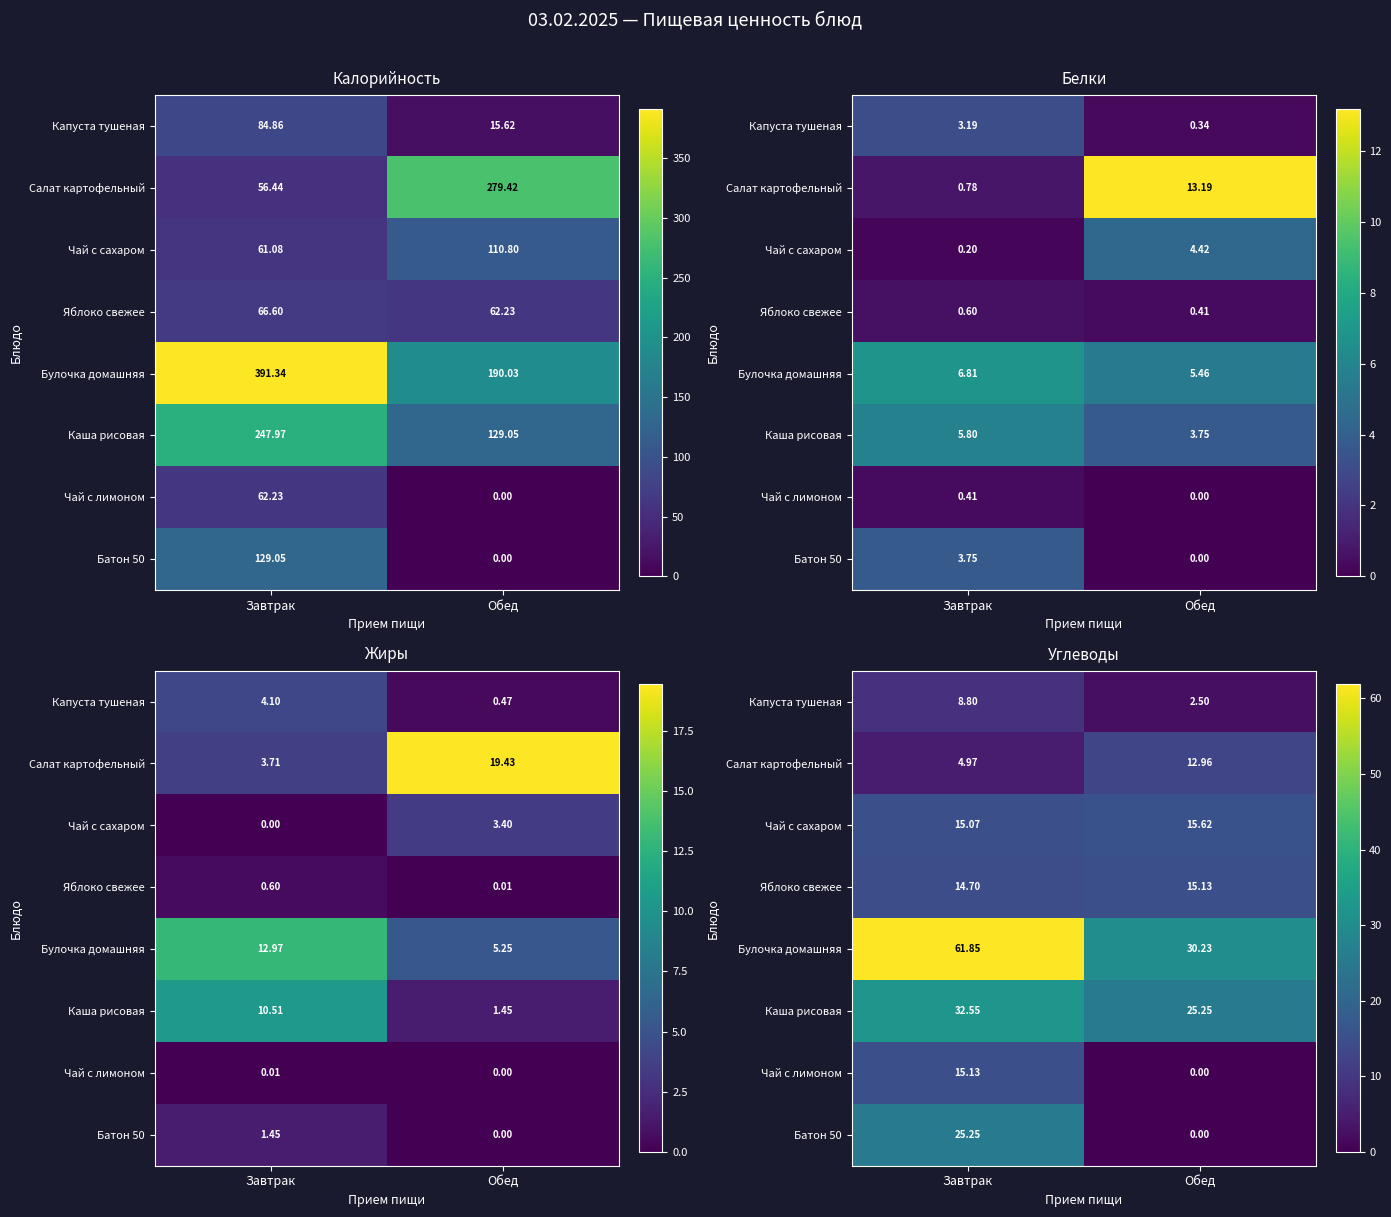

True or false: Яблоко свежее has a value of 20.1 at Обед.

False